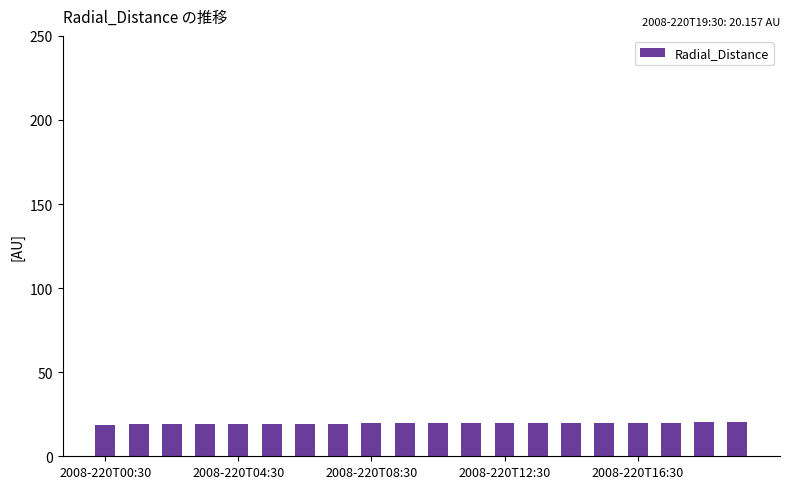

What is the maximum value shown in the chart?

20.2